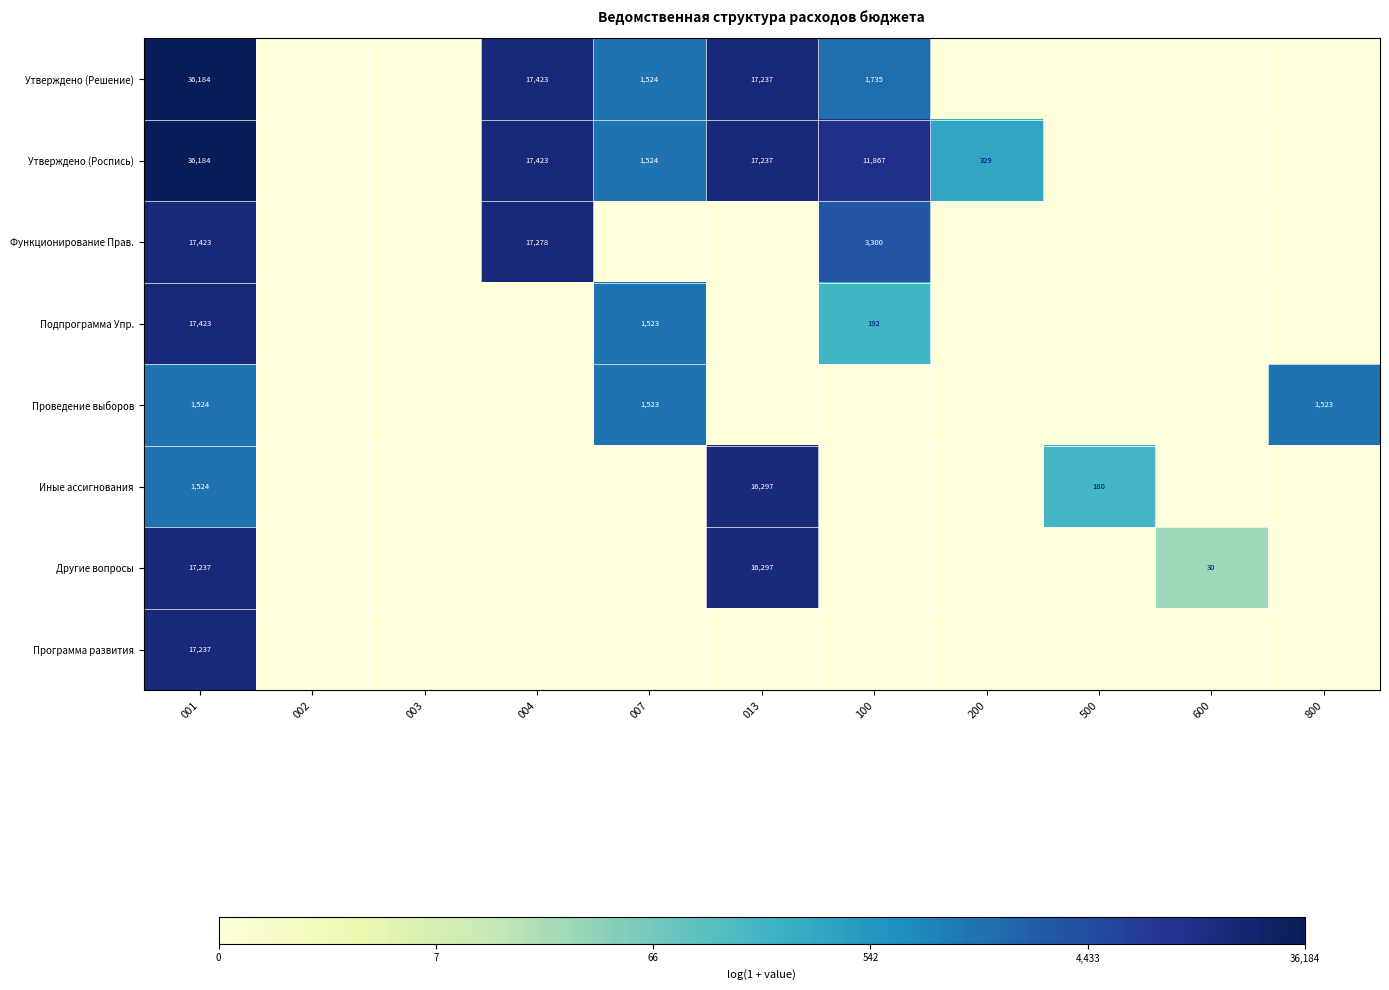

The value of Утверждено (Решение) at 001 is 36184. True or false?

True